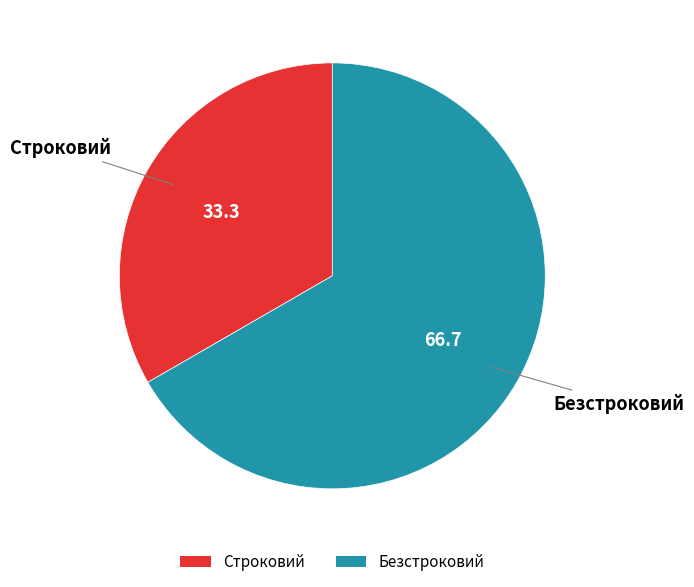

Is the sum of Строковий and Безстроковий greater than half?

Yes